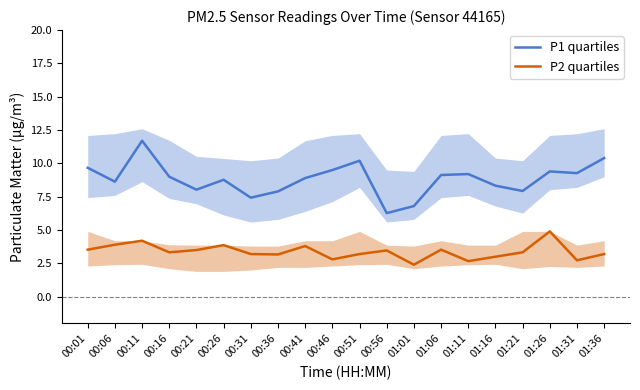

Is it true that P1 quartiles equals 8.0 at 00:21?

True